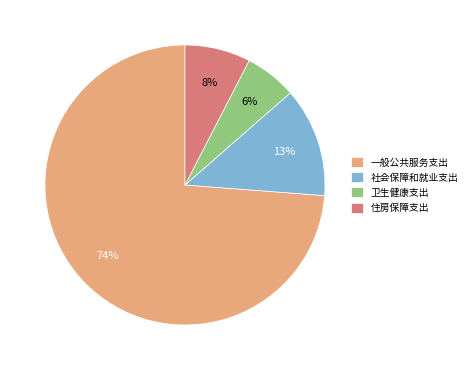

To the nearest percent, what is the average slice percentage?

25%